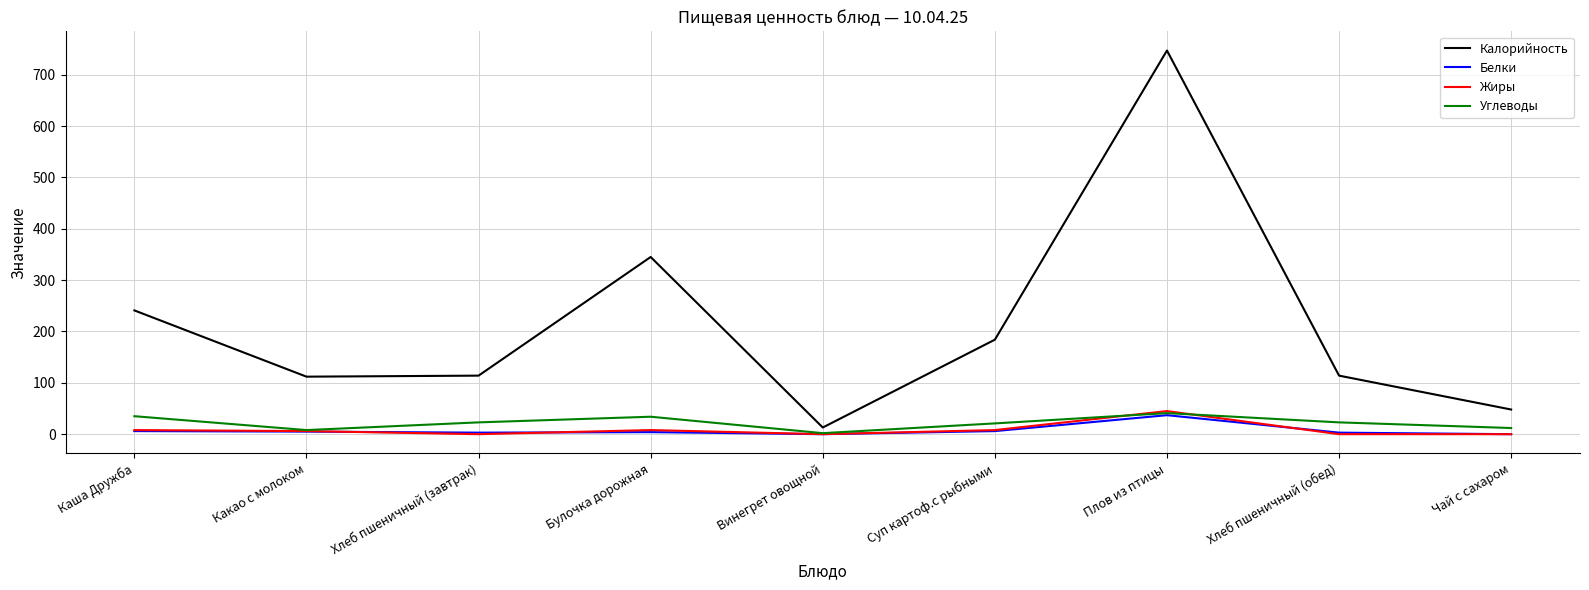

What position from the left is Каша Дружба?

1